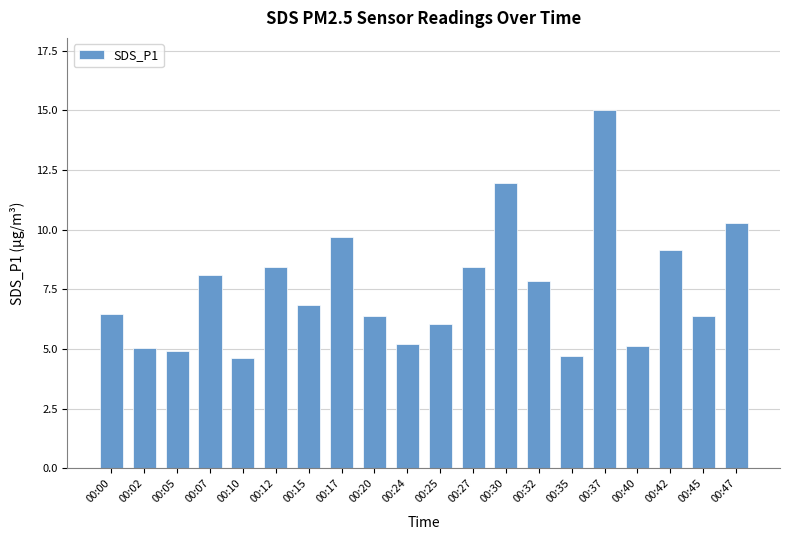

Are the bars horizontal?

No